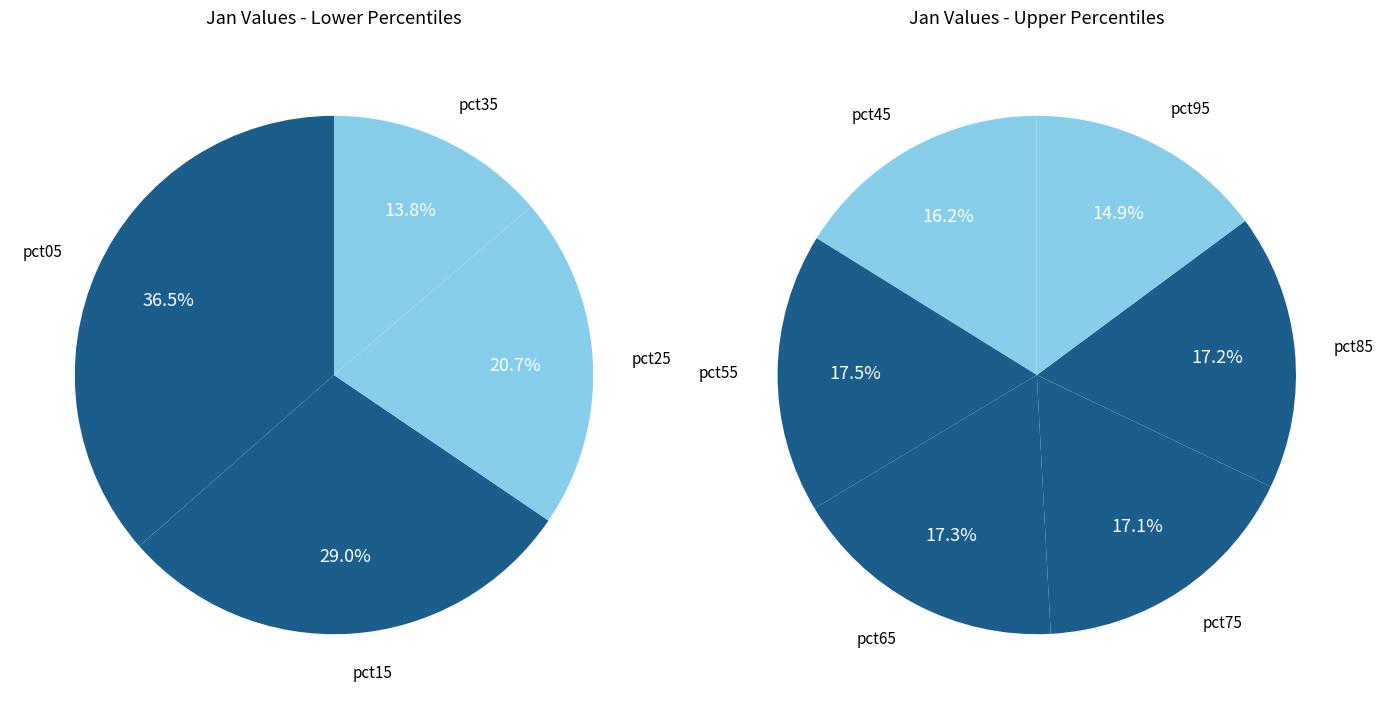

What is the largest slice in the pie chart?

pct05